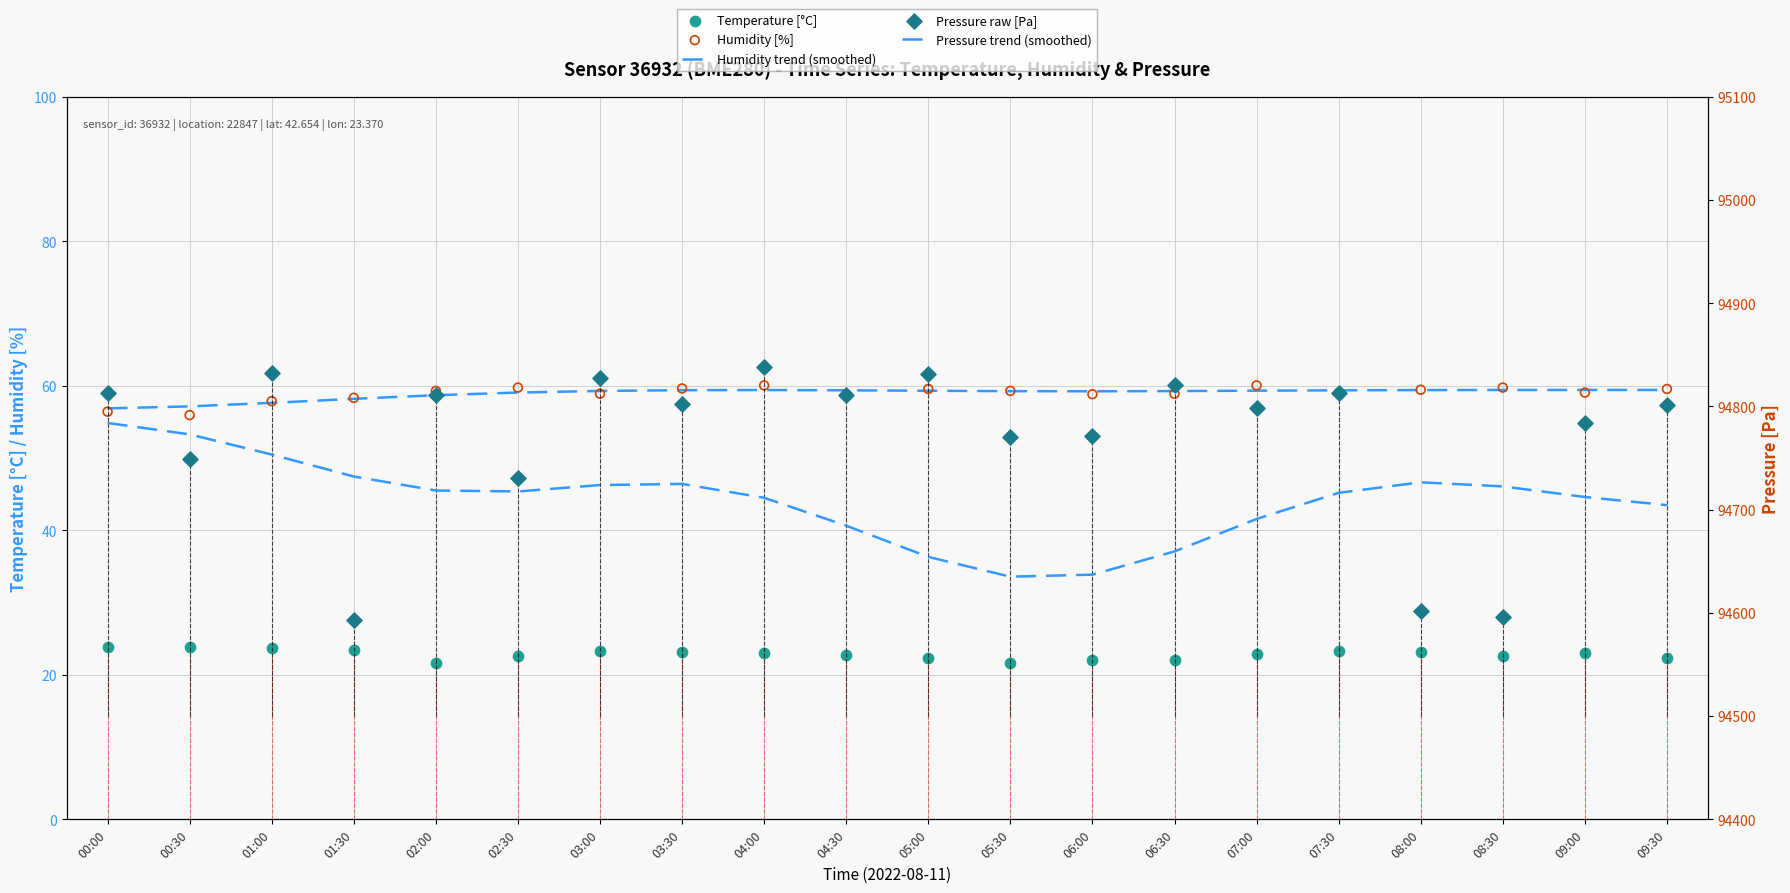

Which series reaches the maximum Y coordinate?

Pressure raw [Pa]